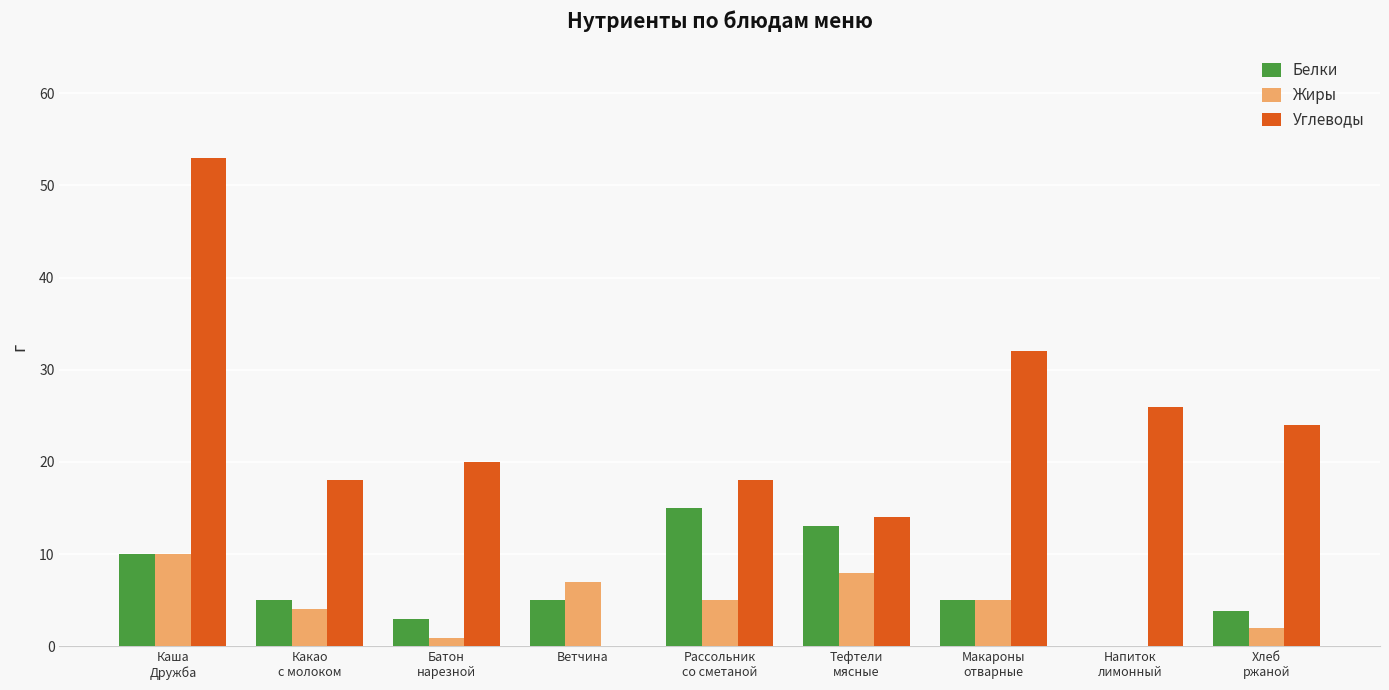

Which series changed the most between Каша
Дружба and Батон
нарезной?

Углеводы